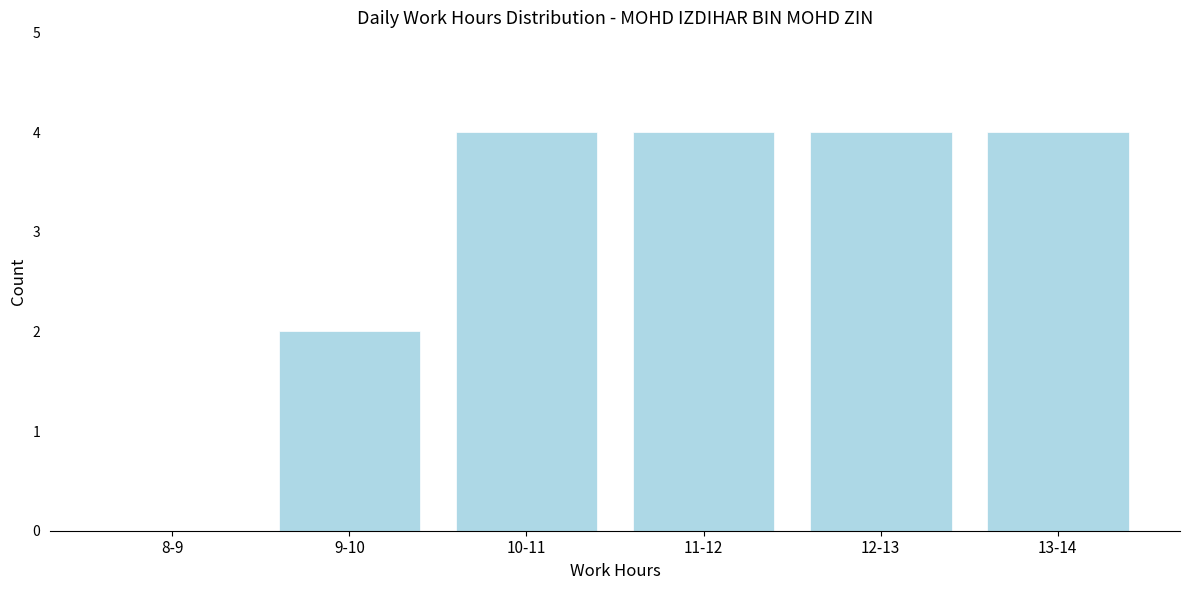

Reading right to left, list all the values displayed in this chart.

13-14=4	12-13=4	11-12=4	10-11=4	9-10=2	8-9=0